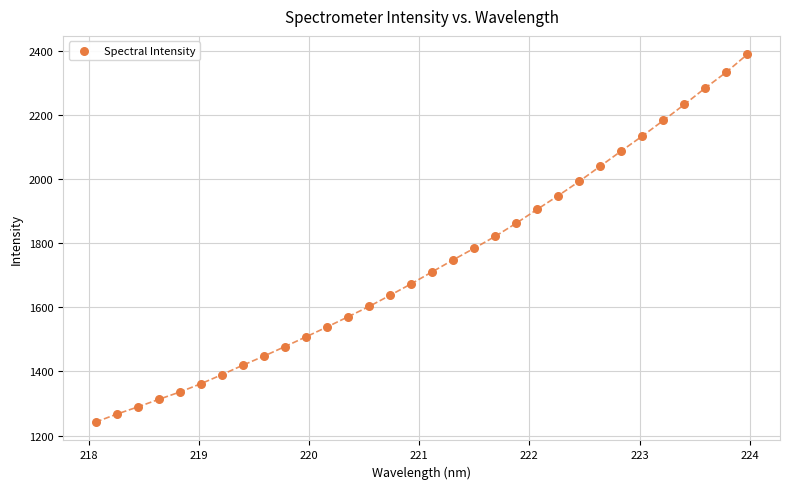

What is the range of X values (max minus min)?

5.9